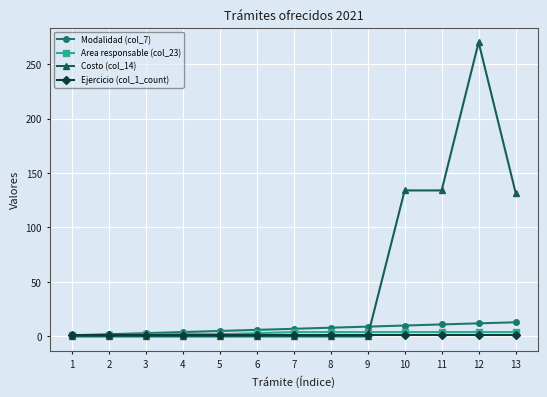

True or false: Area responsable (col_23) has a value of 4 at 11.

True